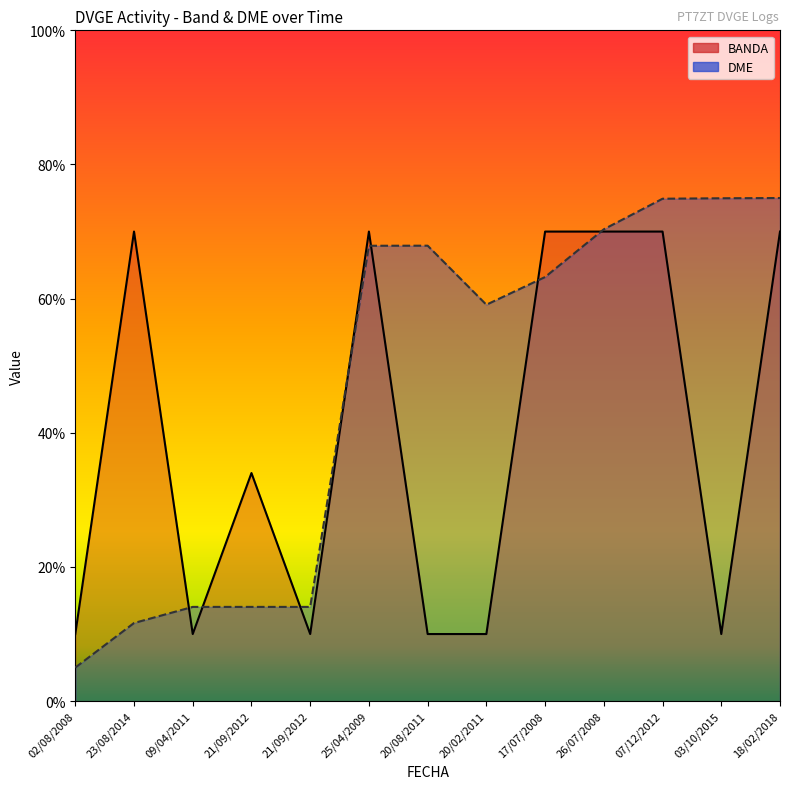

At which category does BANDA reach its first local peak?

23/08/2014